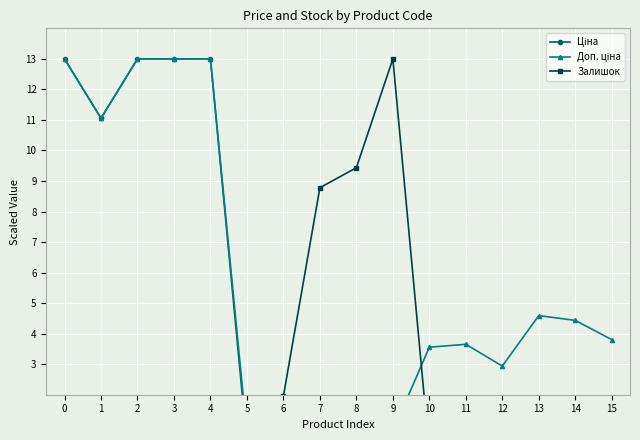

True or false: Залишок has a value of 1.2 at 5.

False